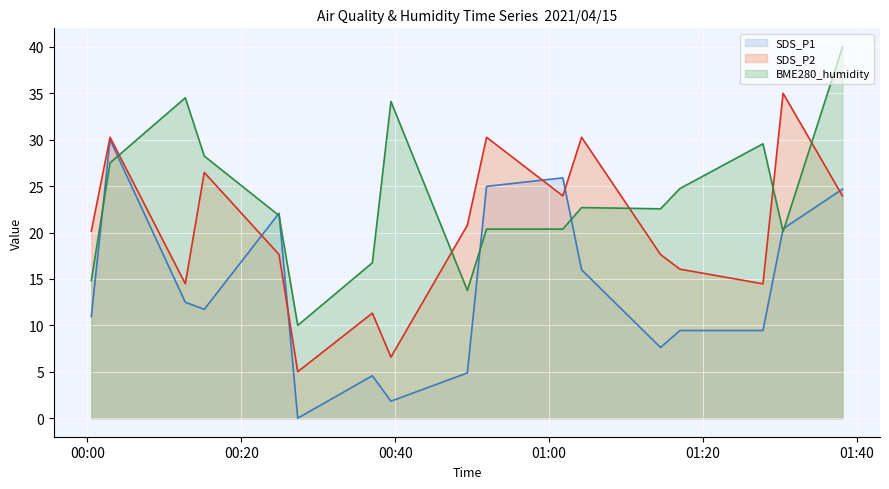

What is the greatest value displayed?

40.0